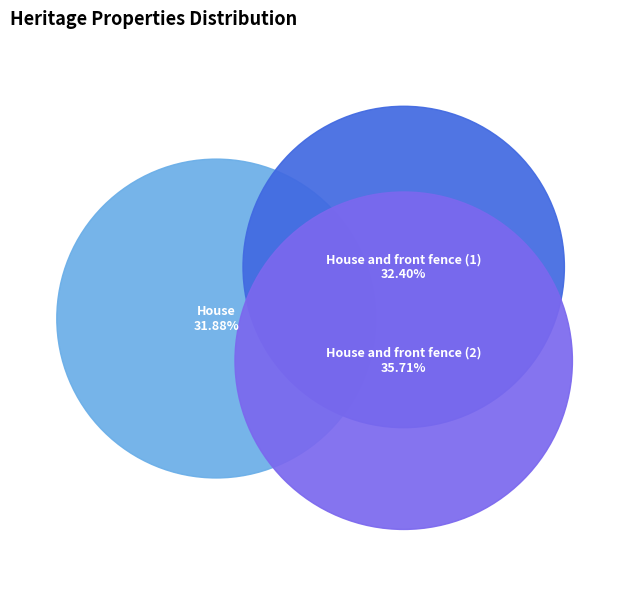

To the nearest percent, what is the combined percentage of House and front fence and House and front fence?

68%